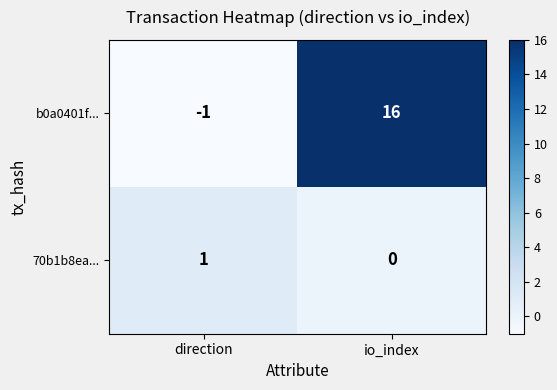

How many data points does each series have?

2